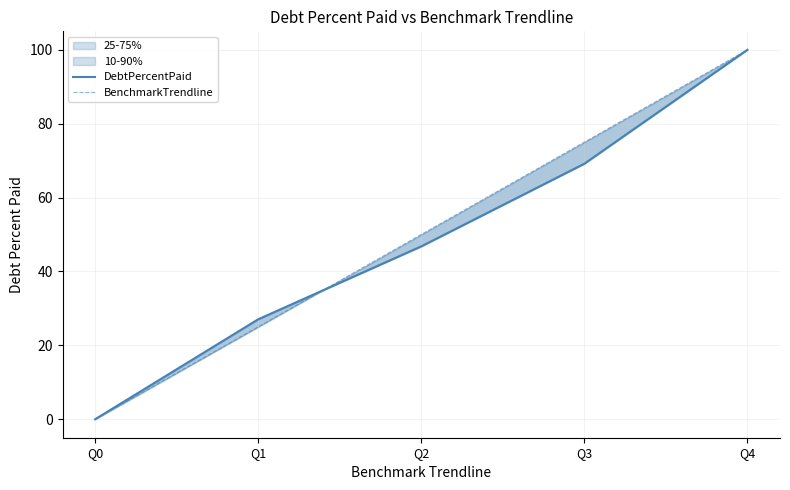

The value of DebtPercentPaid at Q0 is 0.0. True or false?

True